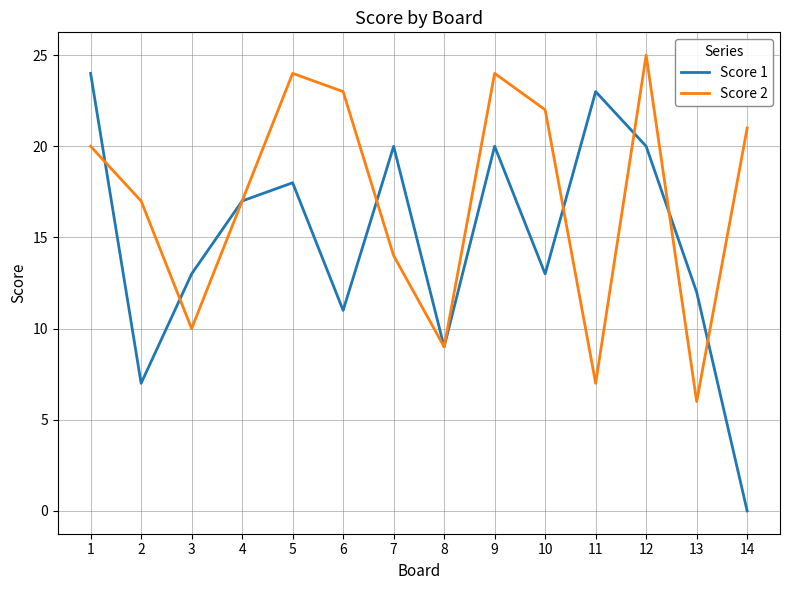

Which series has the largest range (max minus min)?

Score 1